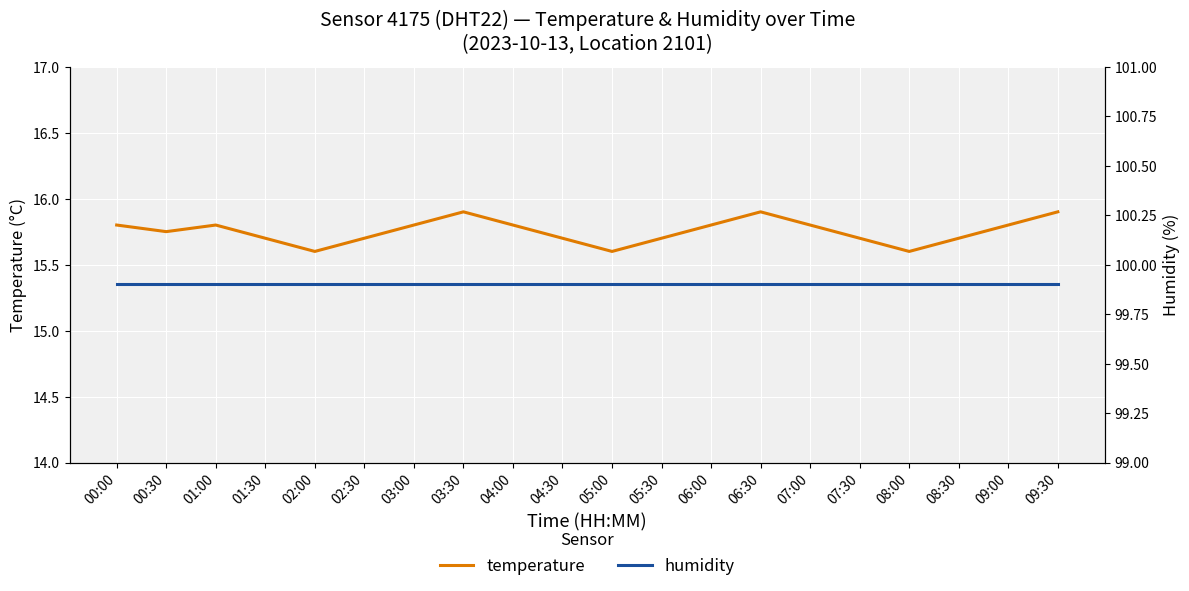

True or false: temperature has a value of 15.6 at 05:00.

True